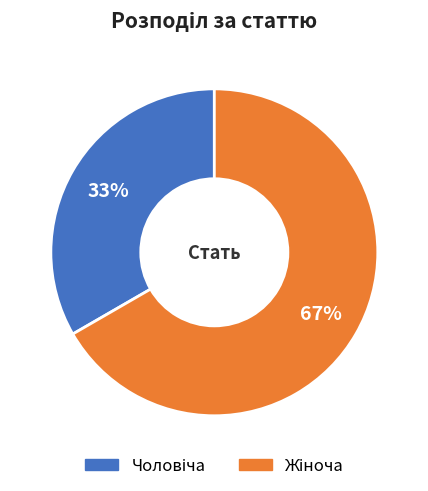

Is there any slice that represents more than half of the pie?

Yes